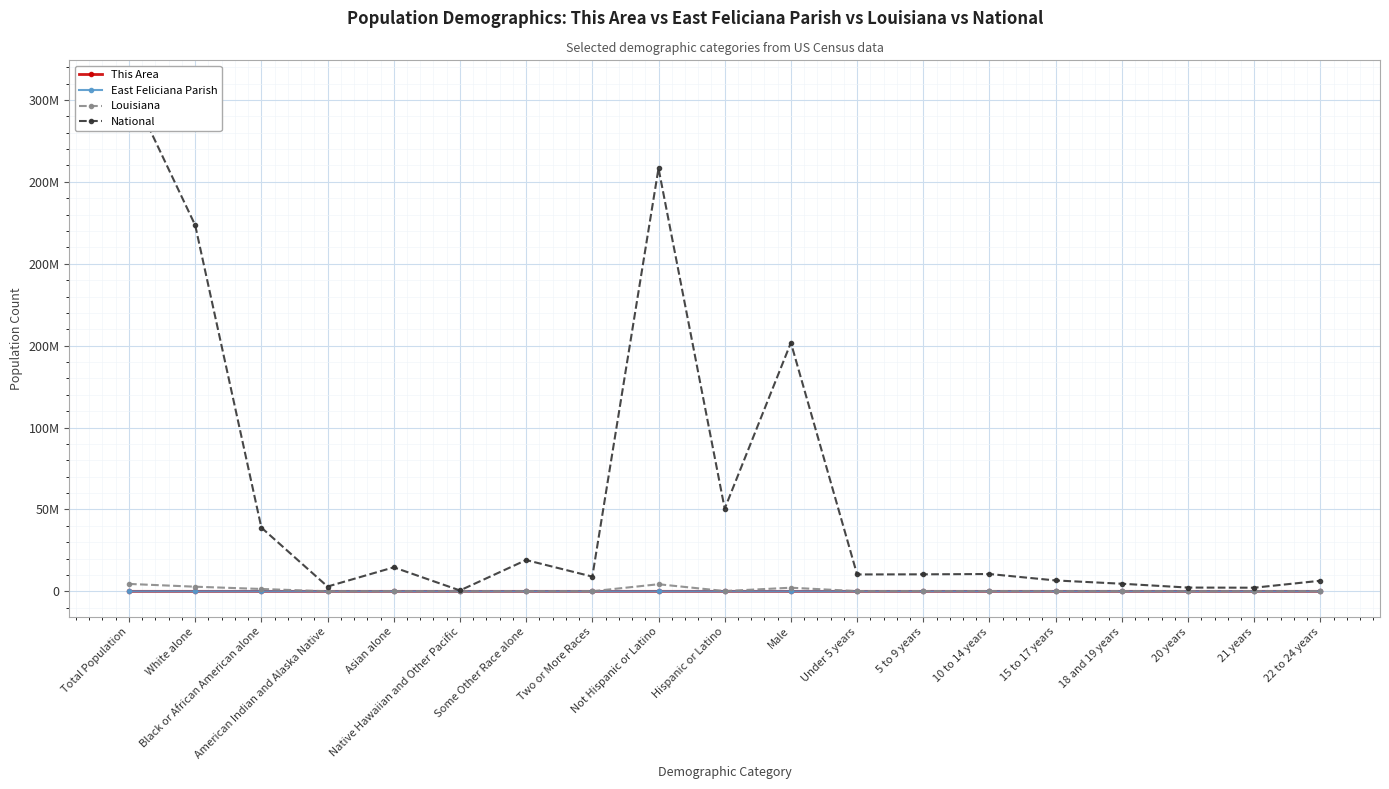

What is the difference between the maximum and minimum values in the Louisiana series?

4531409